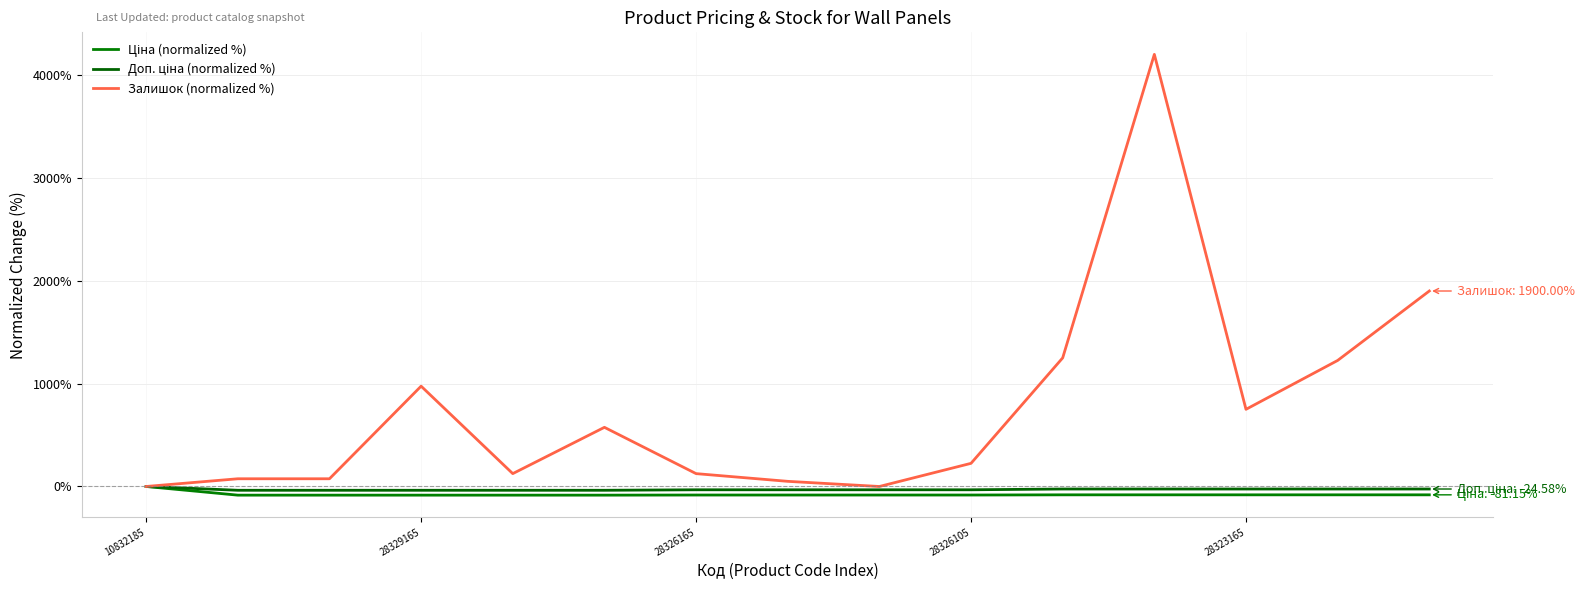

True or false: Ціна (normalized %) and Залишок (normalized %) intersect in this chart.

False